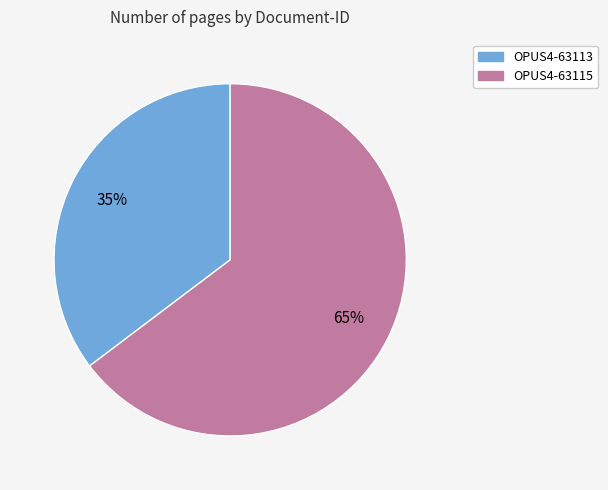

To the nearest percent, what percentage of the pie is OPUS4-63113?

35%